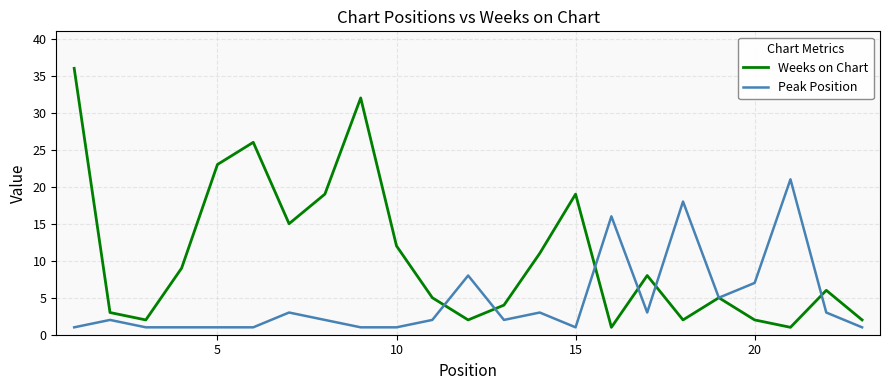

Which series has the largest range (max minus min)?

Weeks on Chart